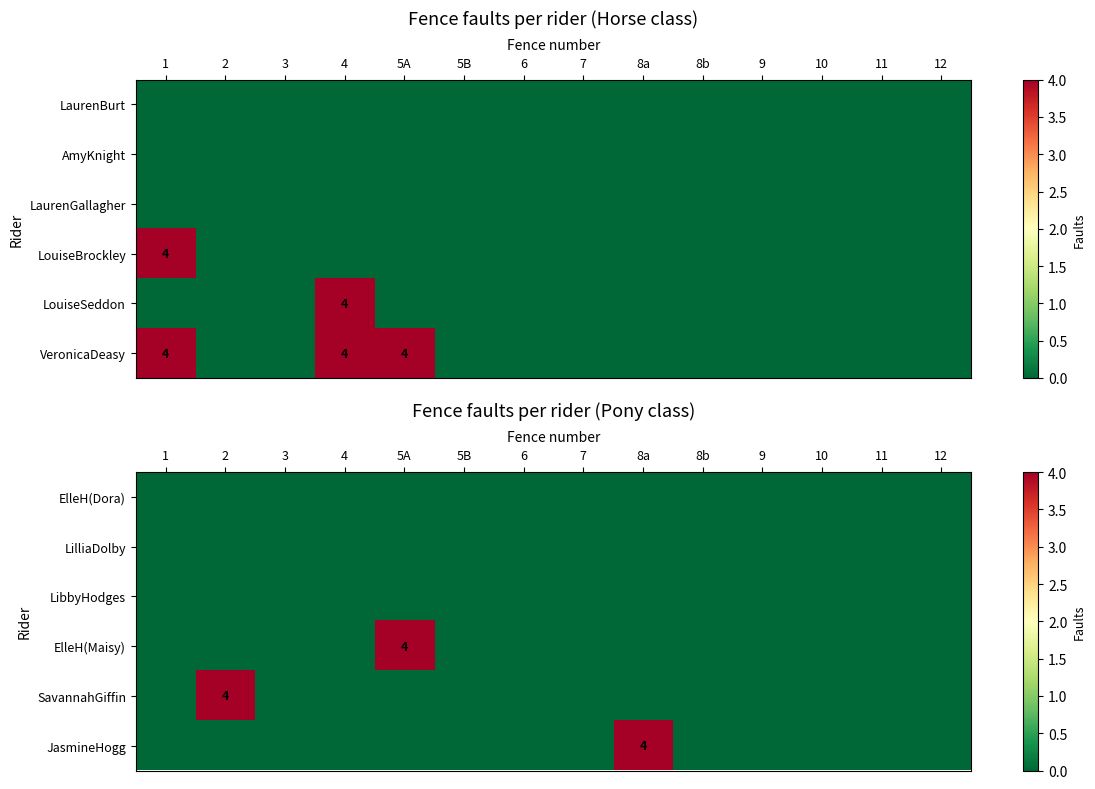

The ElleH(Maisy) series shows 4 at 5A. True or false?

True